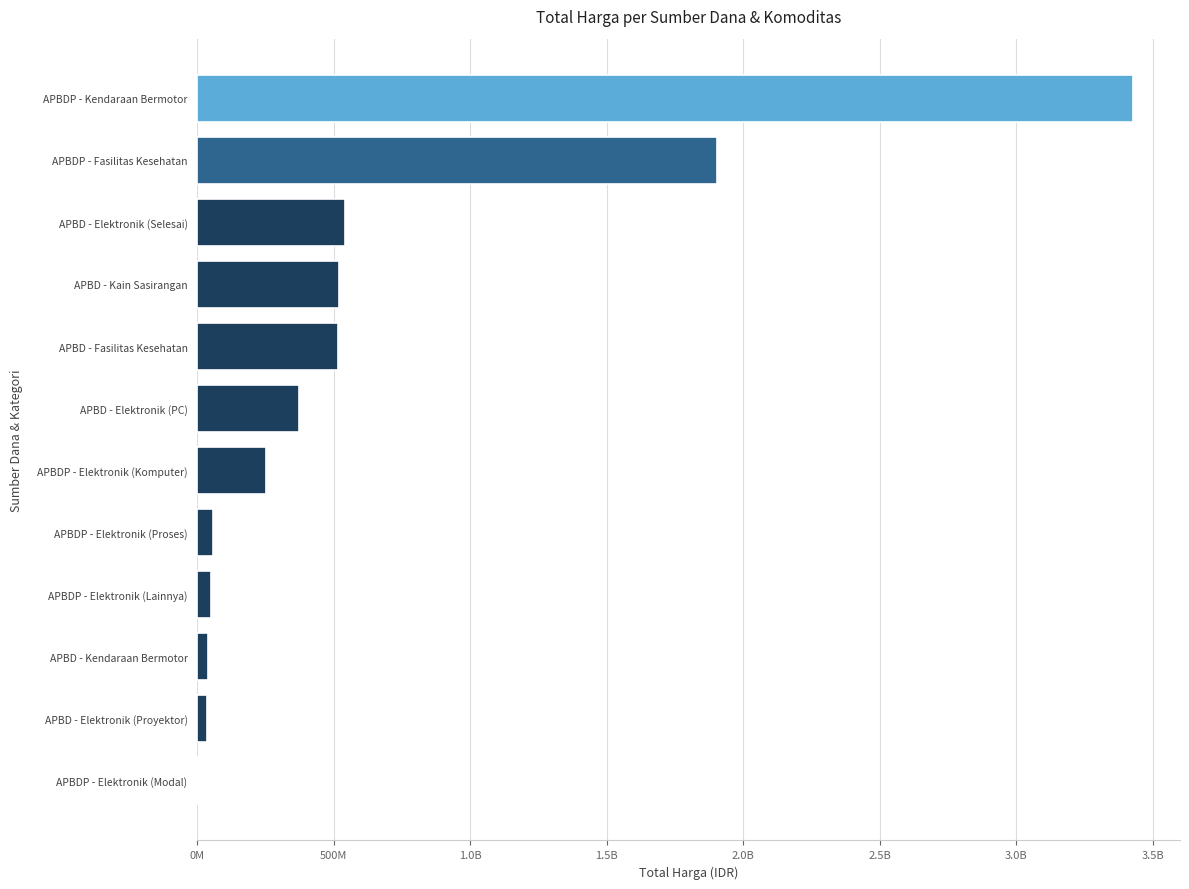

How many bars are there in total?

12